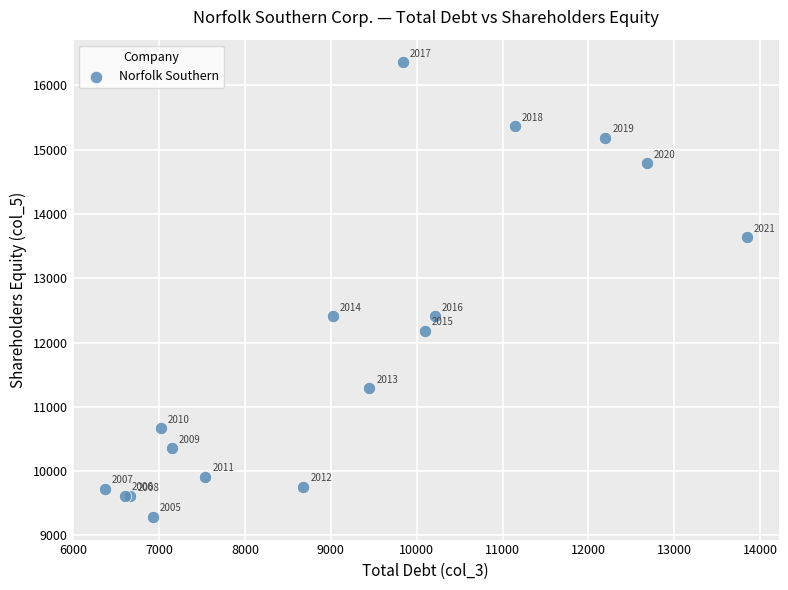

What Y value in the scatter plot is closest to 12824?

12409